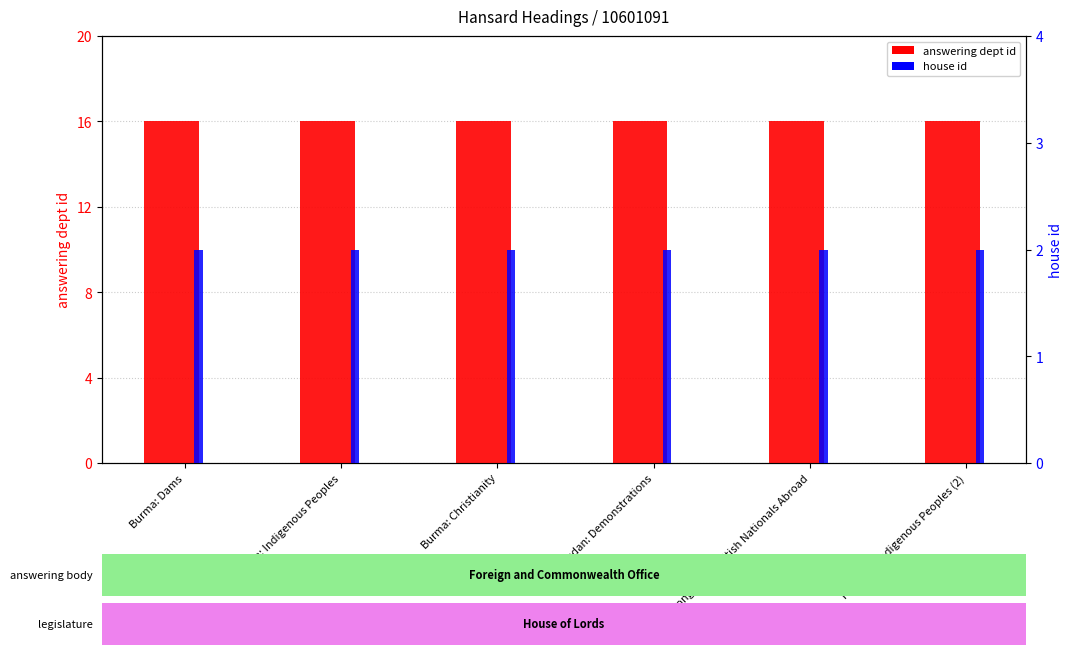

True or false: house id has a value of 3 at Burma: Dams.

False